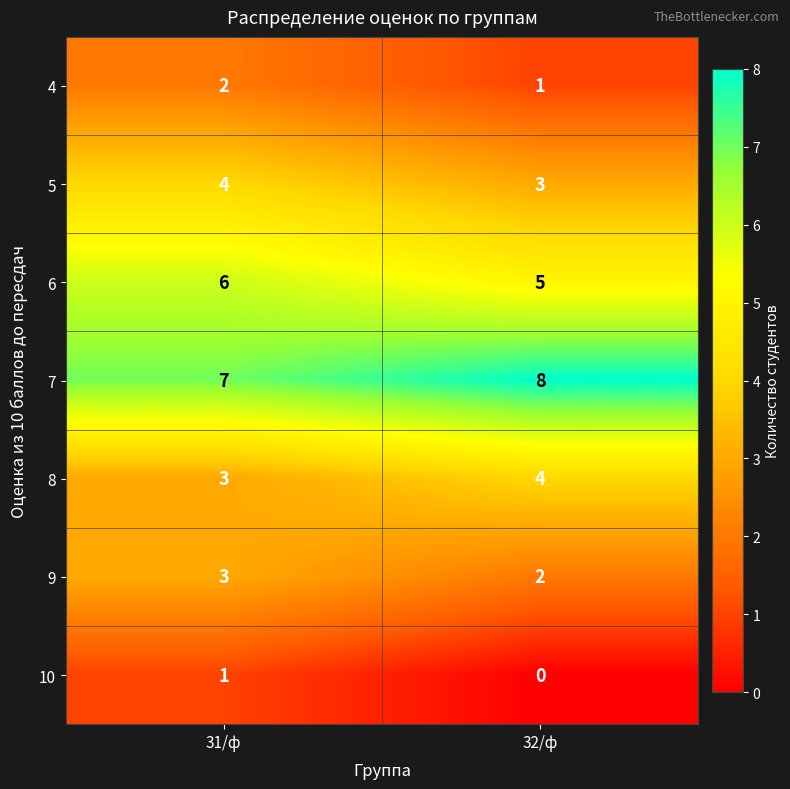

How many distinct data groups are displayed?

7